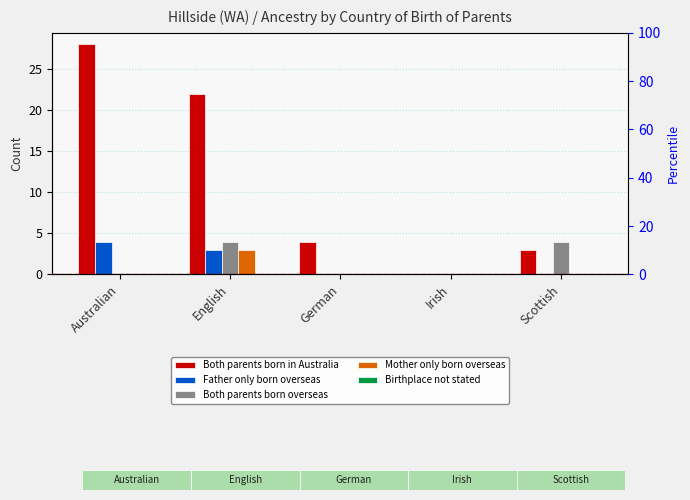

What is the label of the 3rd bar from the left?

German